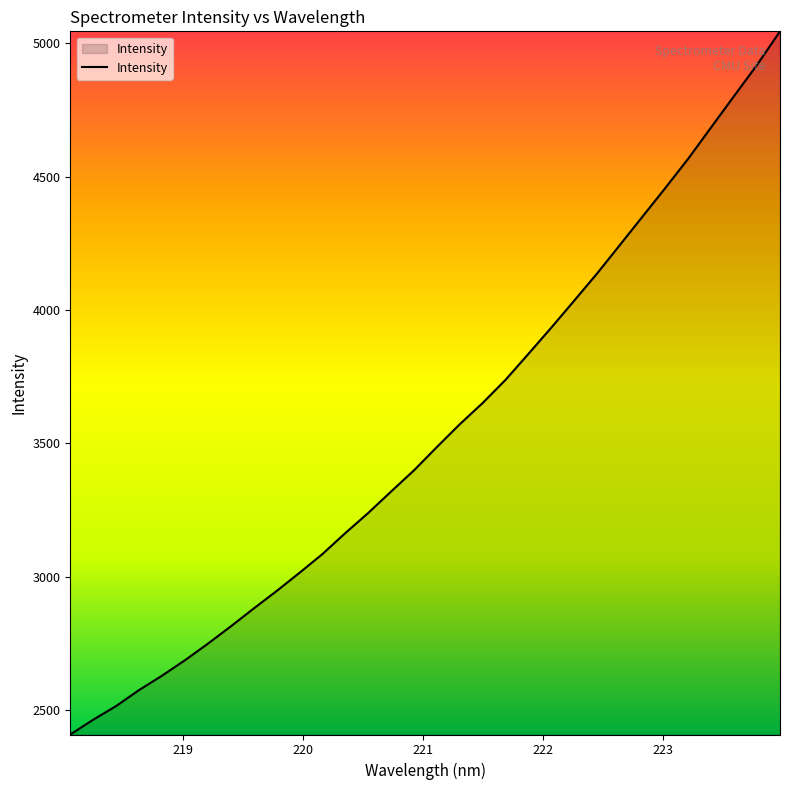

What is the minimum value shown in the chart?

2409.3